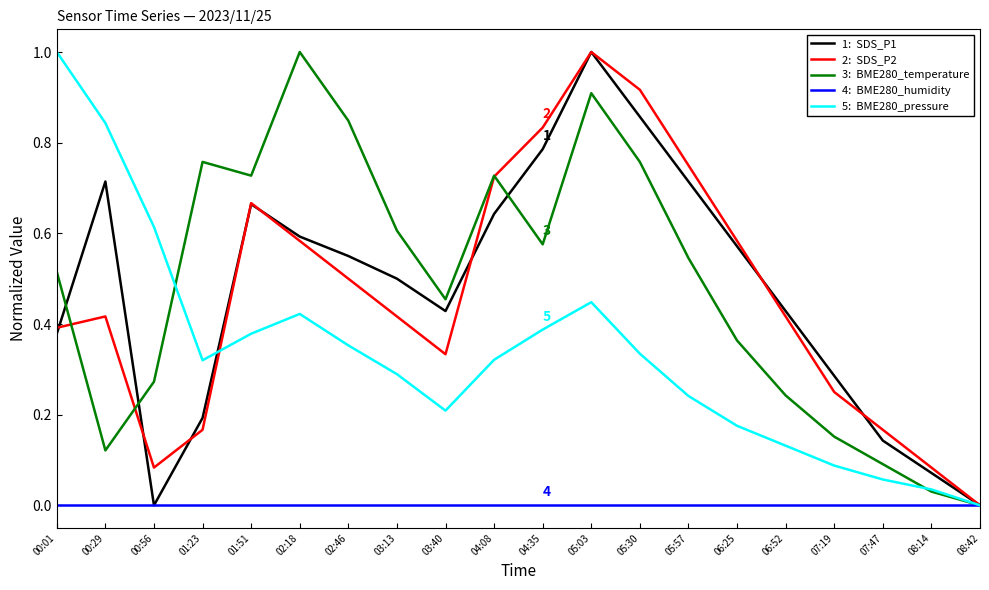

What is the total value across all series at 06:52?

1.2